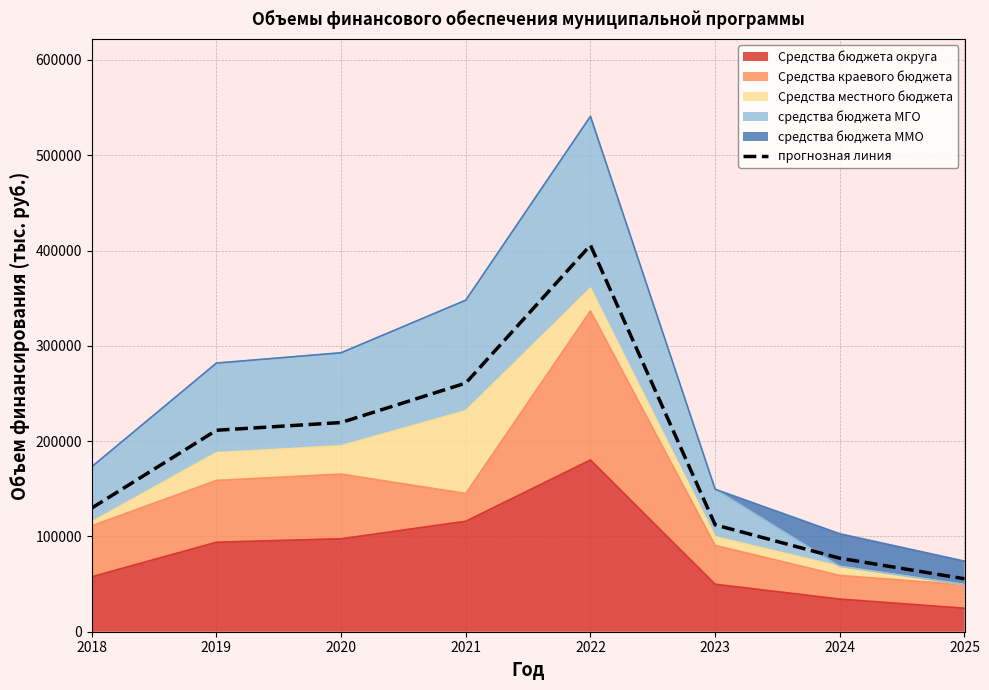

Is it true that the value at 2019 is 307080.3?

False